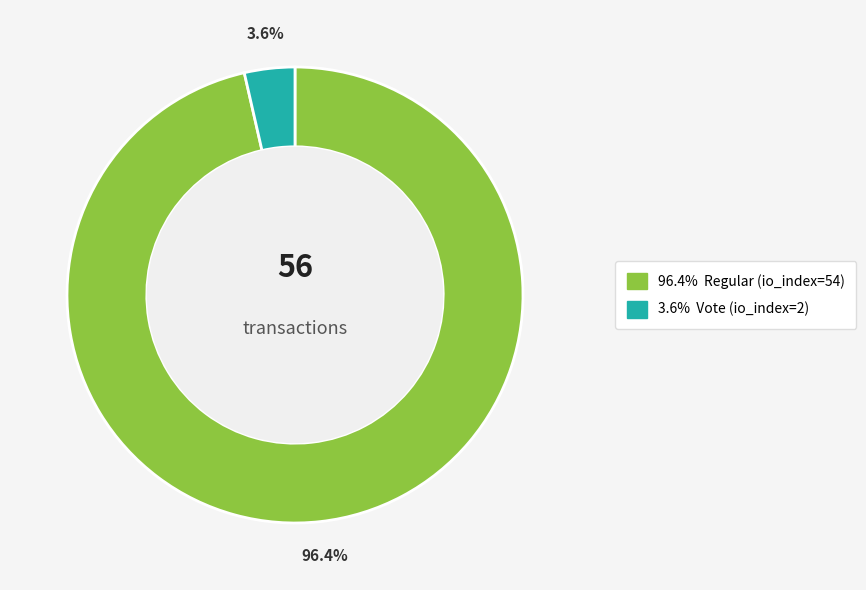

Is there any slice that represents more than half of the pie?

Yes